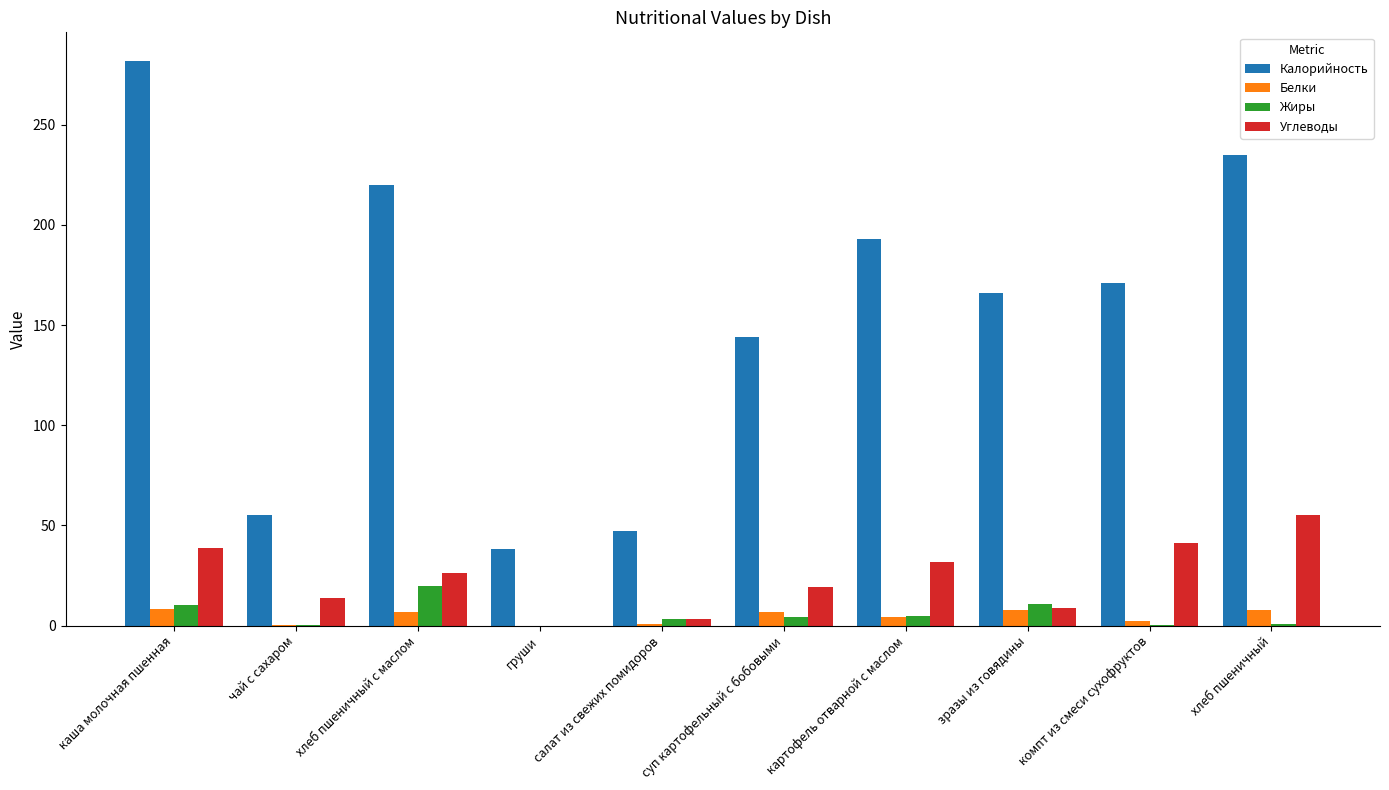

True or false: Калорийность has a value of 166.0 at зразы из говядины.

True